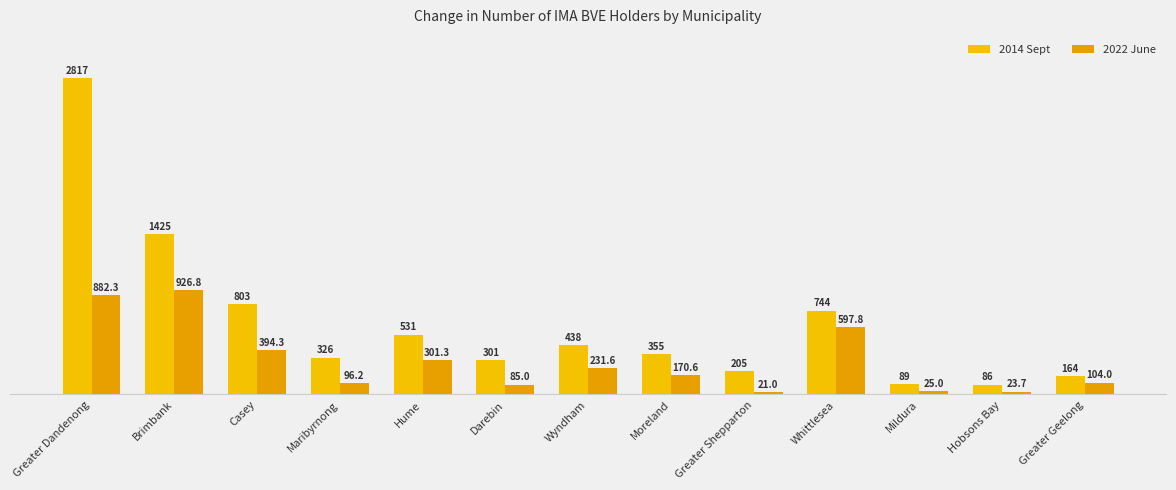

At which label is 2014 Sept closest to 1451?

Brimbank